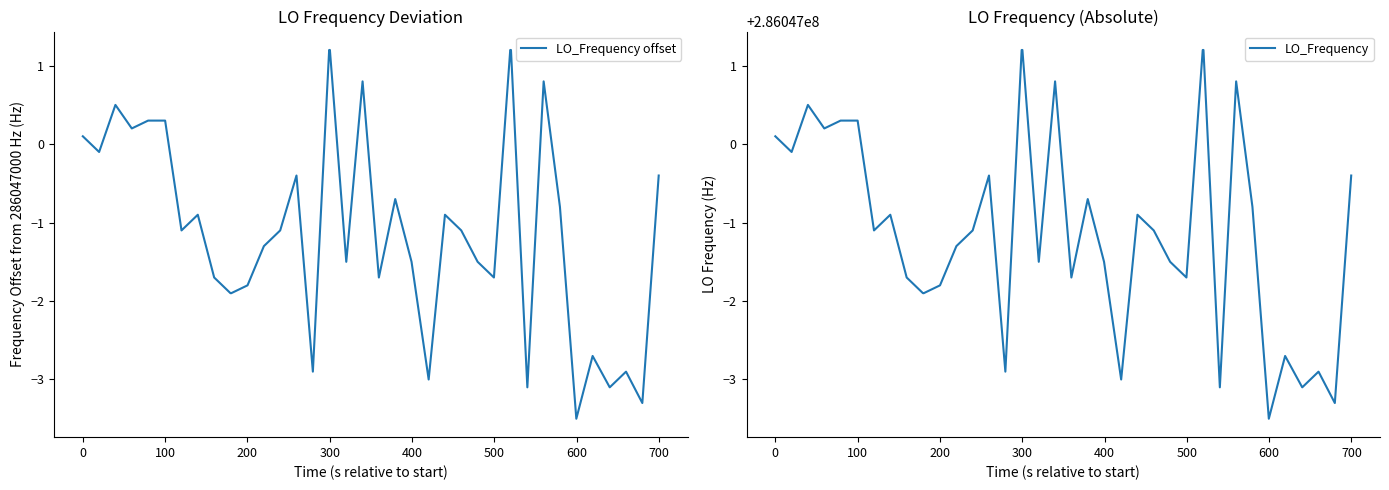

At which label does LO_Frequency offset first exceed -1?

0